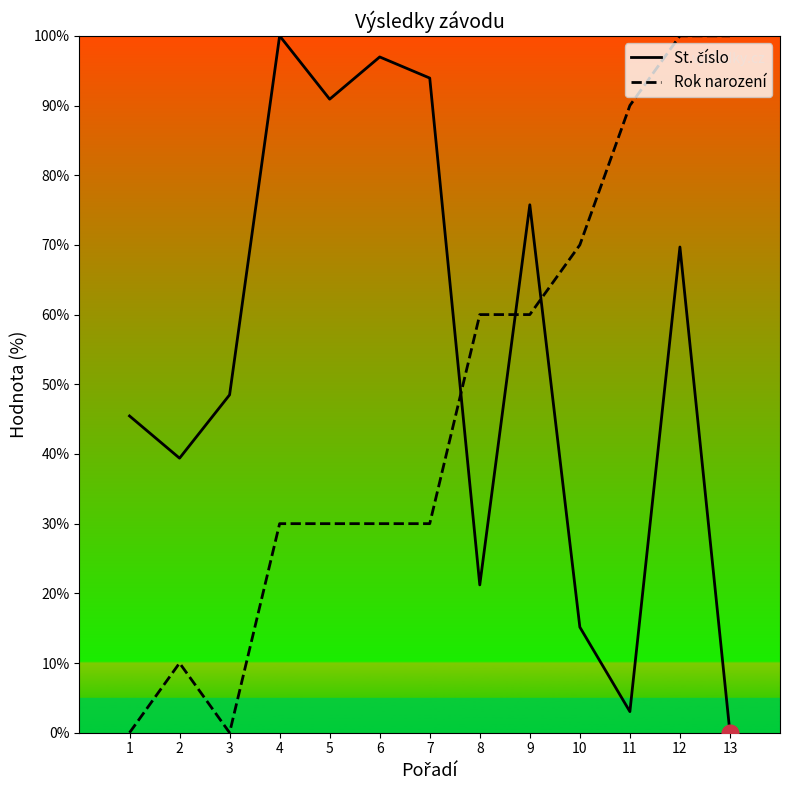

At which category is the sum across all series the highest?

12